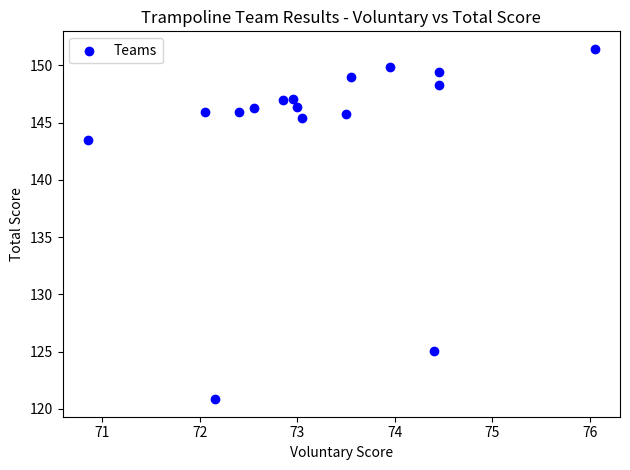

What Y value in the scatter plot is closest to 136?

143.5